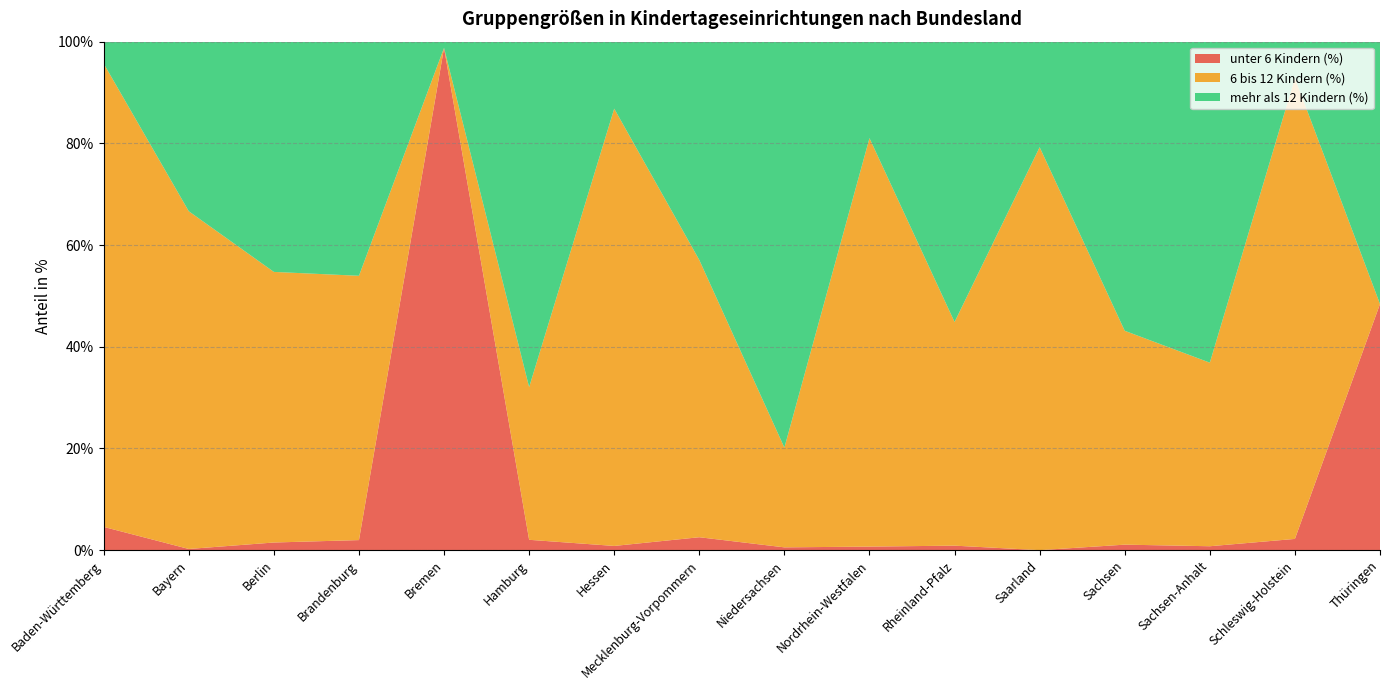

Reading right to left, extract all data points from this chart.

unter 6 Kindern (%): Thüringen=48.4	Schleswig-Holstein=2.2	Sachsen-Anhalt=0.8	Sachsen=1.1	Saarland=0.0	Rheinland-Pfalz=0.9	Nordrhein-Westfalen=0.7	Niedersachsen=0.6	Mecklenburg-Vorpommern=2.5	Hessen=0.8	Hamburg=2.0	Bremen=98.8	Brandenburg=2.0	Berlin=1.5	Bayern=0.2	Baden-Württemberg=4.6
6 bis 12 Kindern (%): Thüringen=0.0	Schleswig-Holstein=90.6	Sachsen-Anhalt=36.1	Sachsen=42.1	Saarland=79.2	Rheinland-Pfalz=44.0	Nordrhein-Westfalen=80.3	Niedersachsen=19.6	Mecklenburg-Vorpommern=54.5	Hessen=86.0	Hamburg=30.0	Bremen=0.0	Brandenburg=52.0	Berlin=53.2	Bayern=66.4	Baden-Württemberg=91.1
mehr als 12 Kindern (%): Thüringen=51.6	Schleswig-Holstein=7.2	Sachsen-Anhalt=63.1	Sachsen=56.9	Saarland=20.8	Rheinland-Pfalz=55.1	Nordrhein-Westfalen=19.0	Niedersachsen=79.8	Mecklenburg-Vorpommern=42.9	Hessen=13.2	Hamburg=67.9	Bremen=1.2	Brandenburg=46.0	Berlin=45.3	Bayern=33.3	Baden-Württemberg=4.3